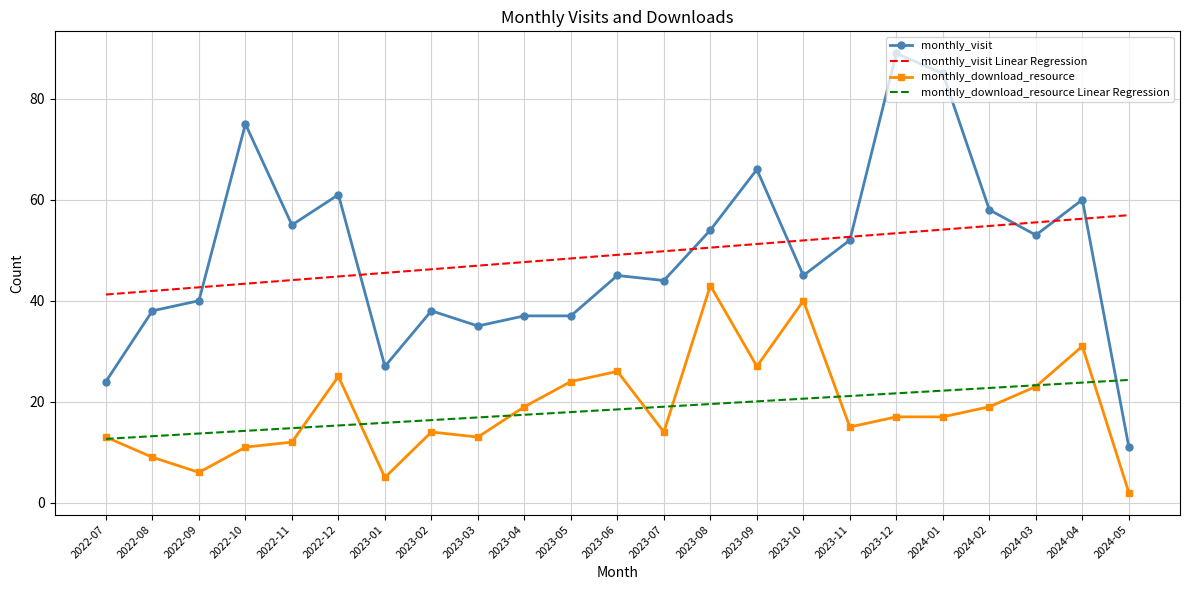

What position from the right is 2024-02?

4